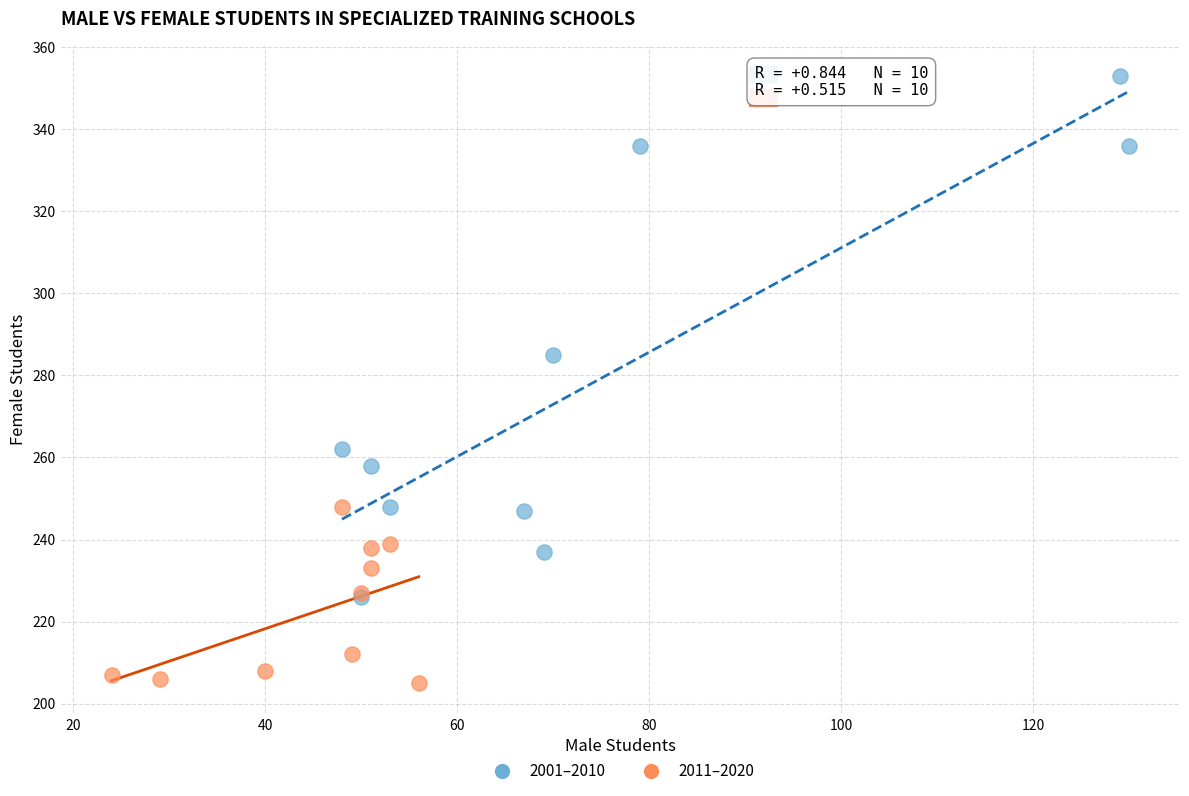

Which series reaches the maximum Y coordinate?

2001–2010